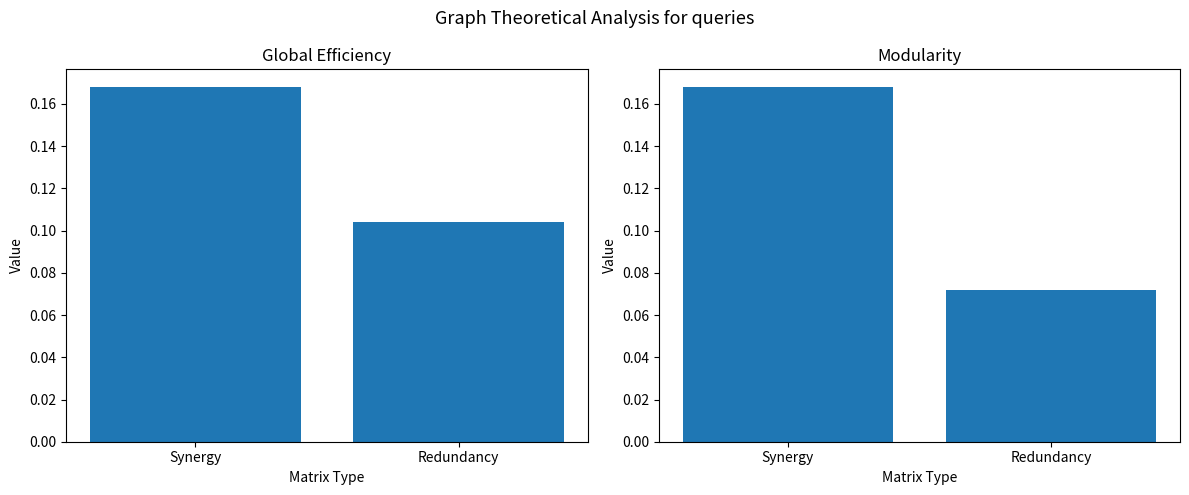

Does the chart contain stacked bars?

No